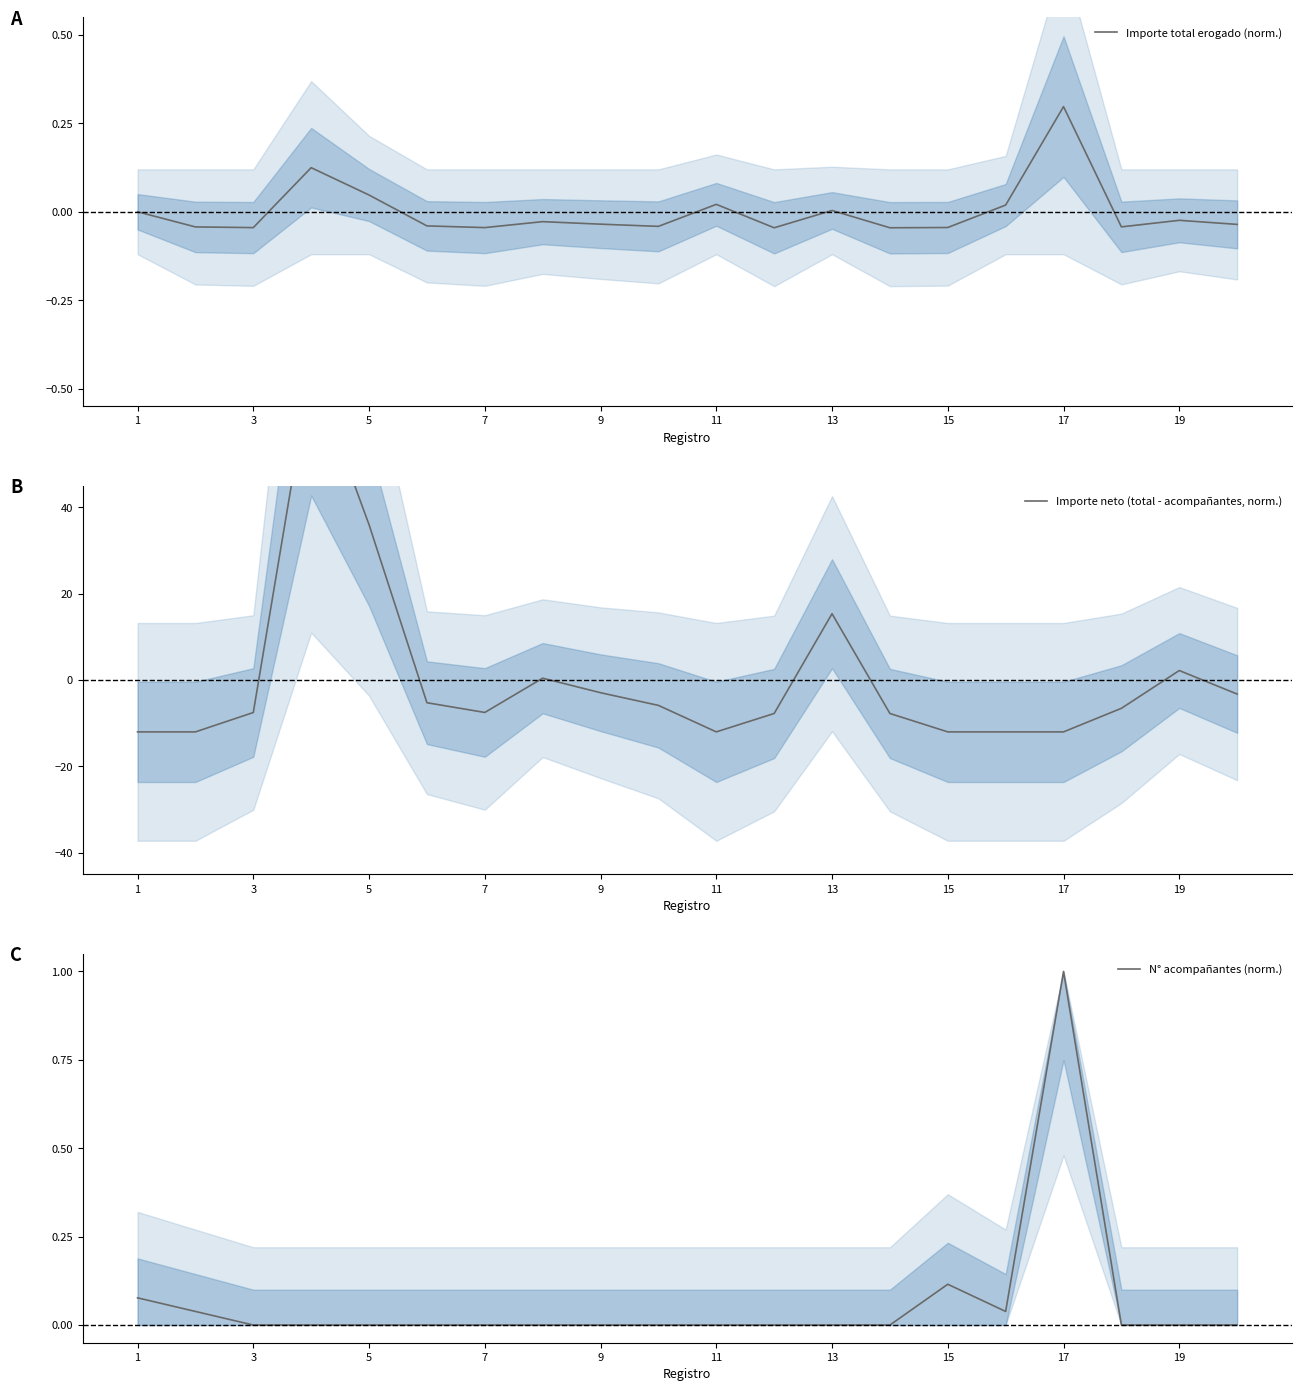

True or false: Importe total erogado (norm.) has a value of -0.1 at 15.

False